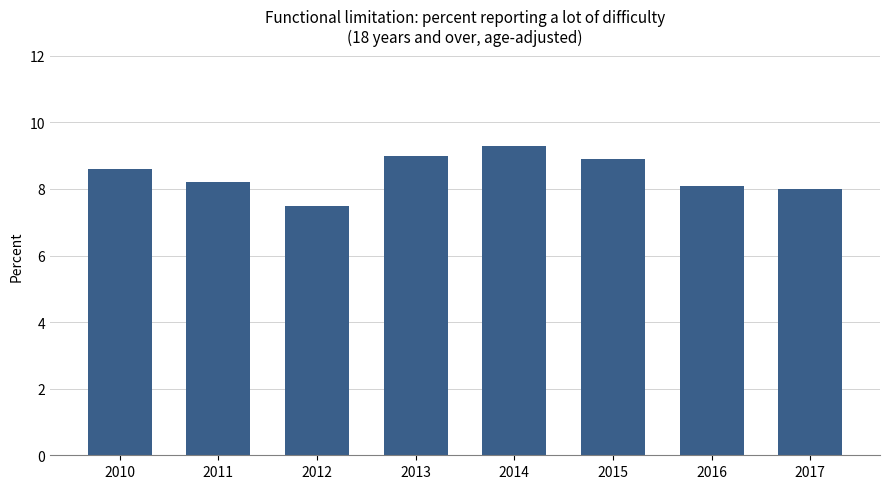

What is the sum of the values at 2013 and 2015?

17.9